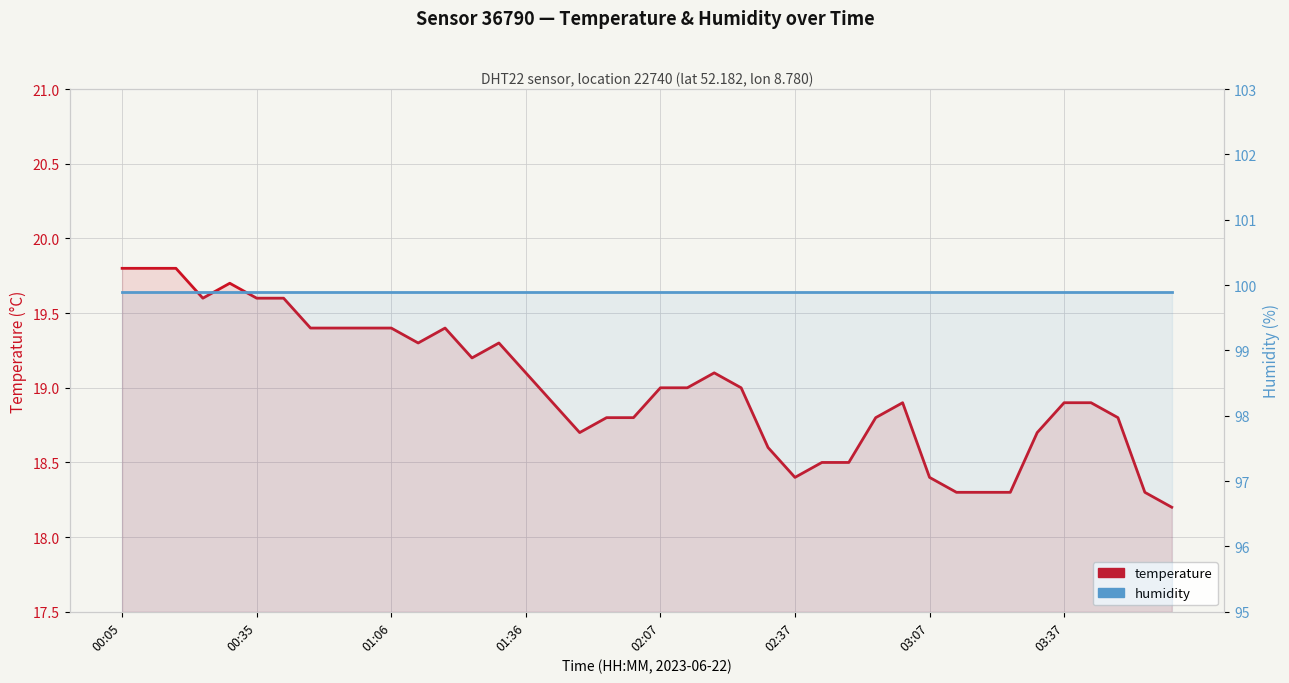

What is the label of the 1st point from the left?

00:05